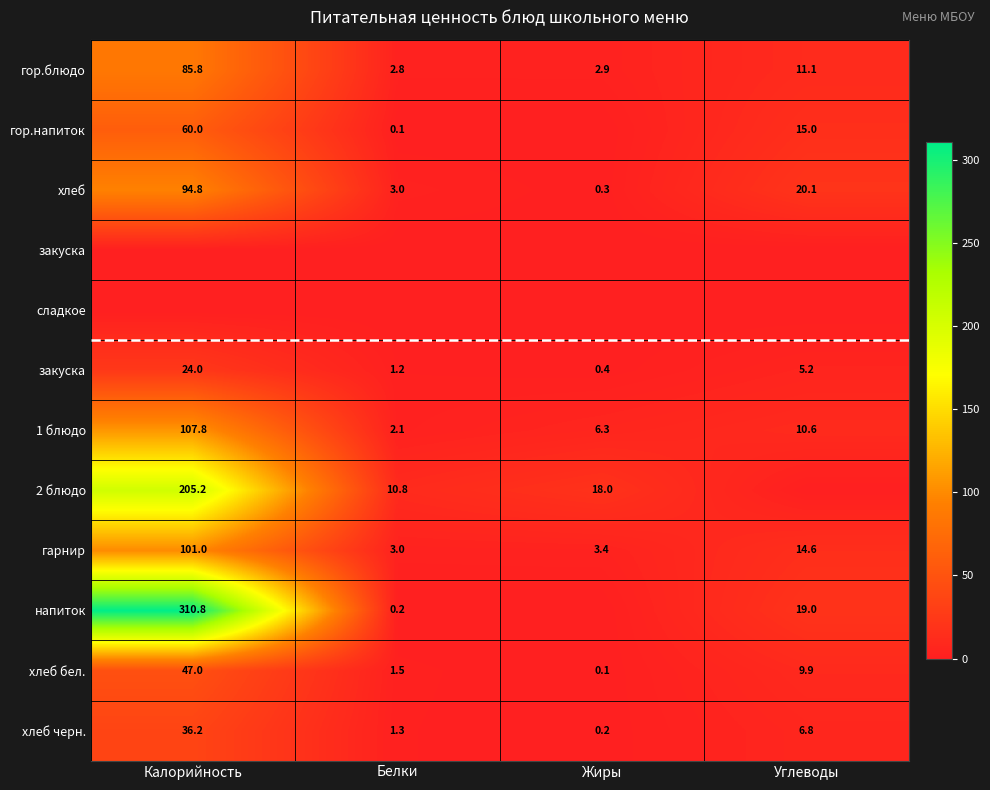

Which has a higher value, Углеводы or Жиры?

Углеводы